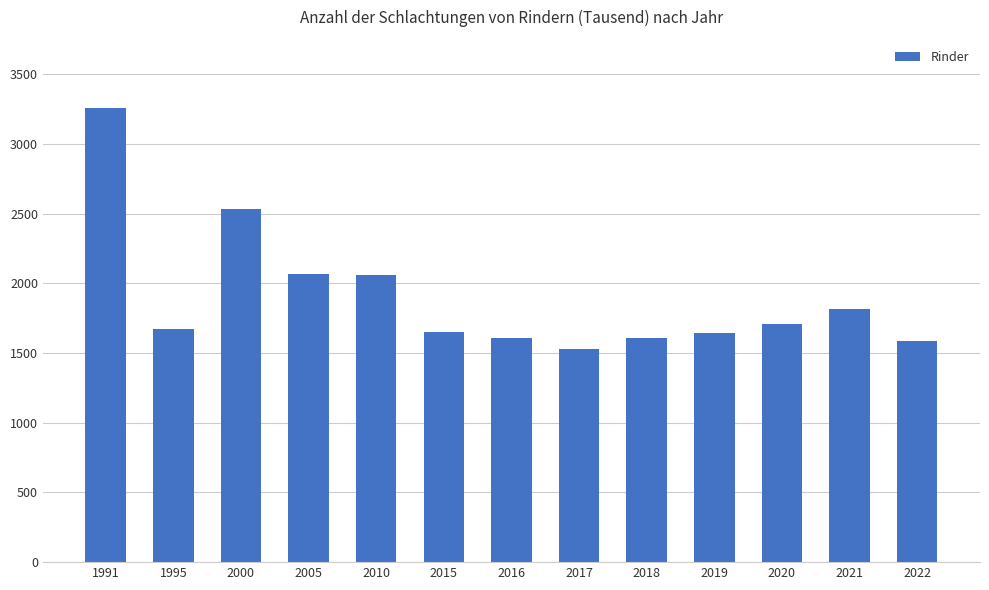

What is the difference between the second highest and second lowest values?

949